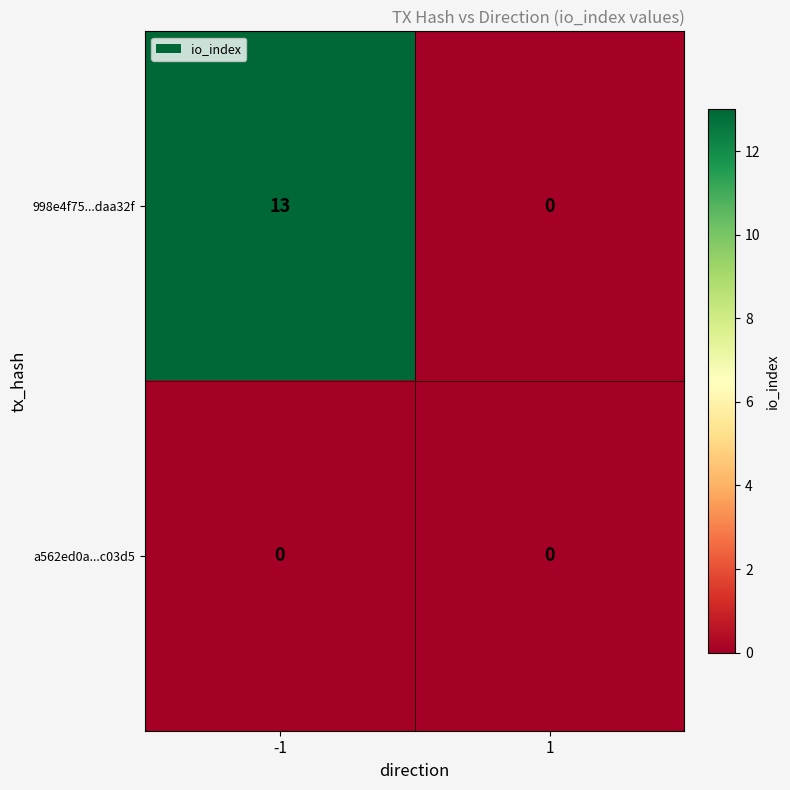

What is the sum of the 998e4f75...daa32f values at 1 and -1?

13